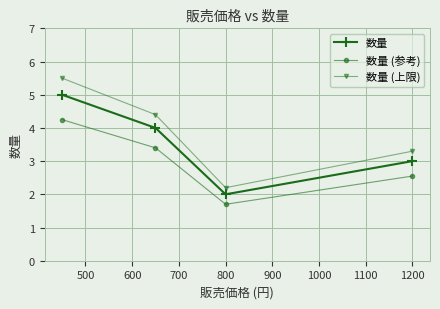

Which series has the largest total across all categories?

数量 (上限)